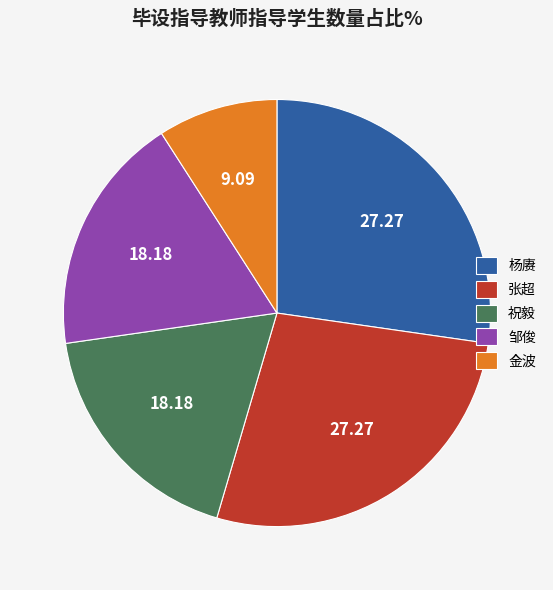

Is it true that 杨赓 is 27% of the pie?

True